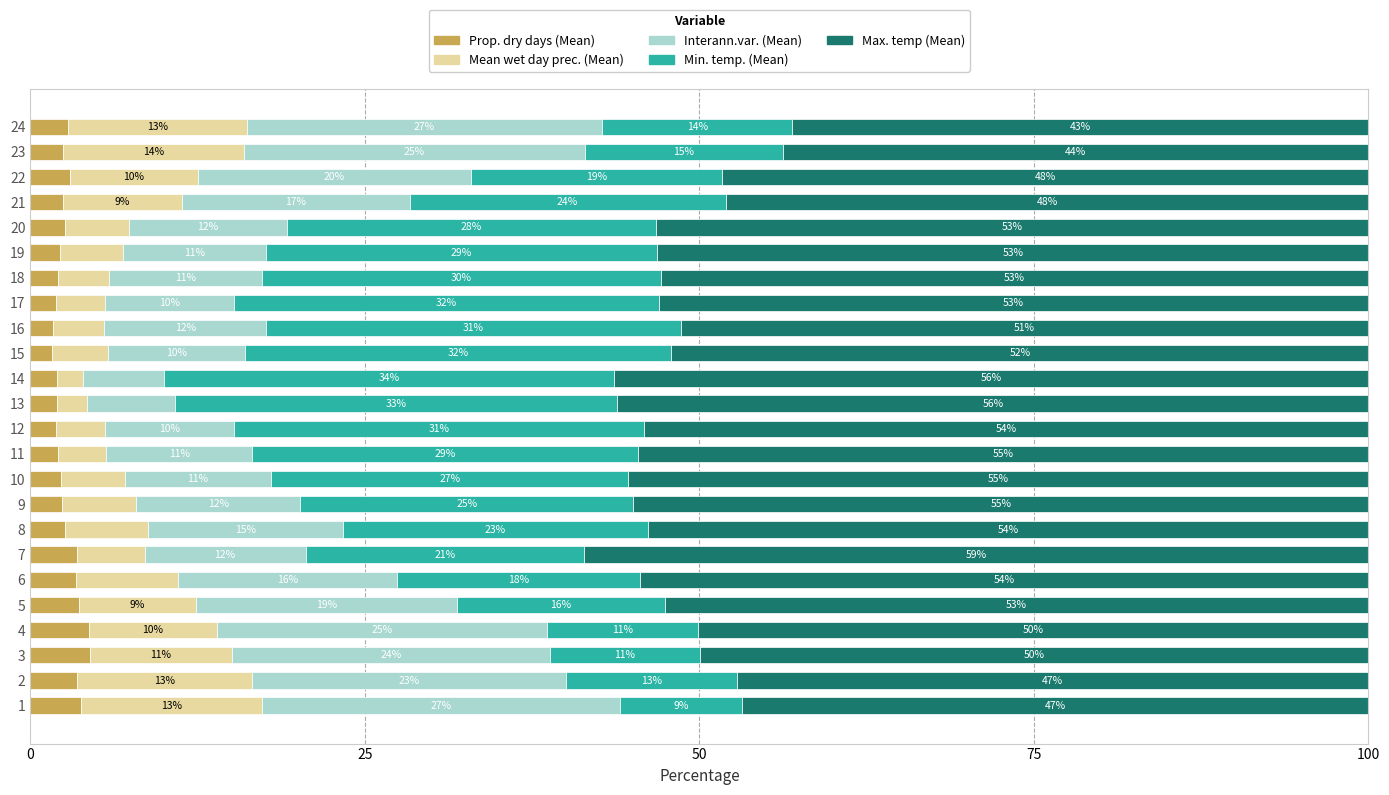

Which category has the lowest value in the Prop. dry days (Mean) series?

15